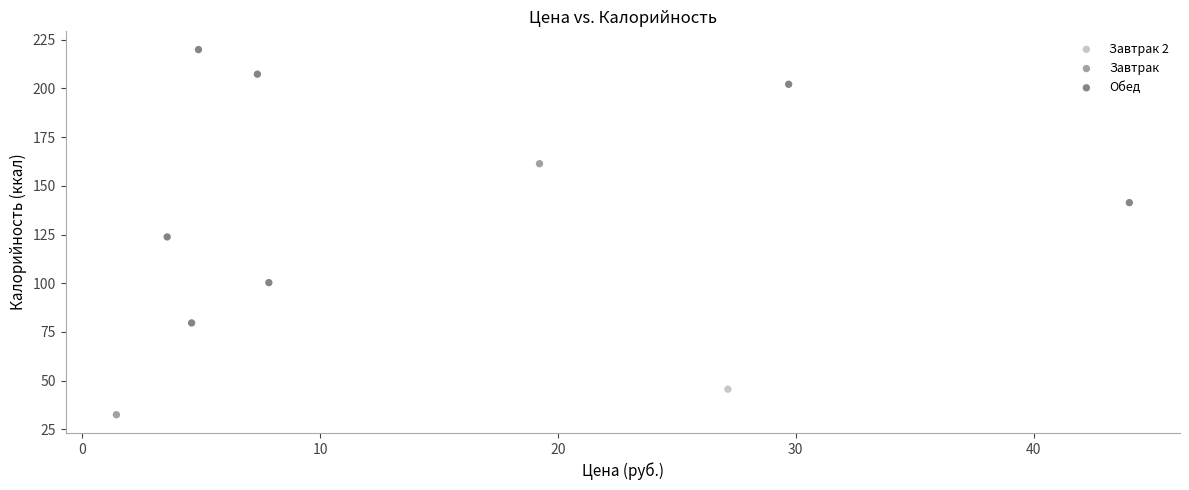

What are all the series names shown in the legend?

Обед, Завтрак 2, Завтрак